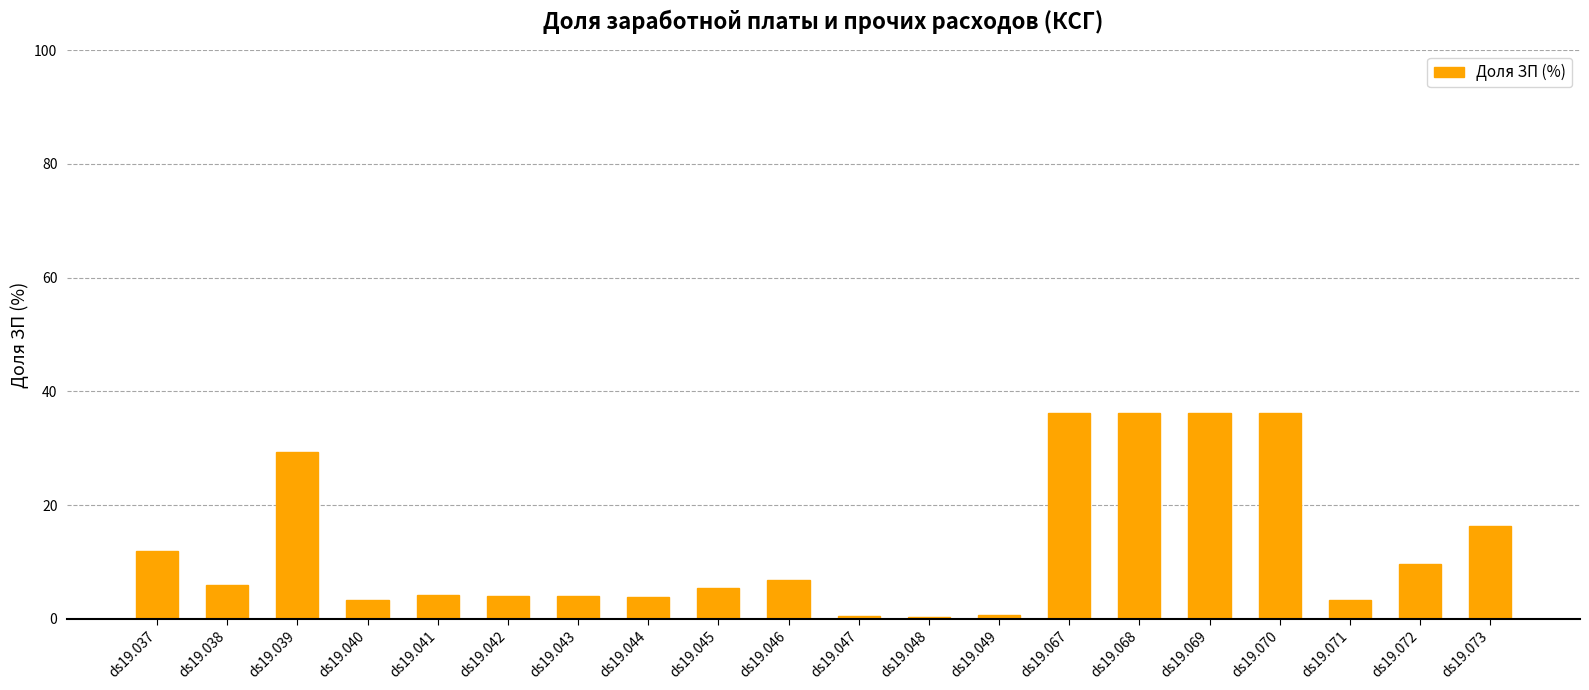

Which has a higher value, ds19.044 or ds19.045?

ds19.045